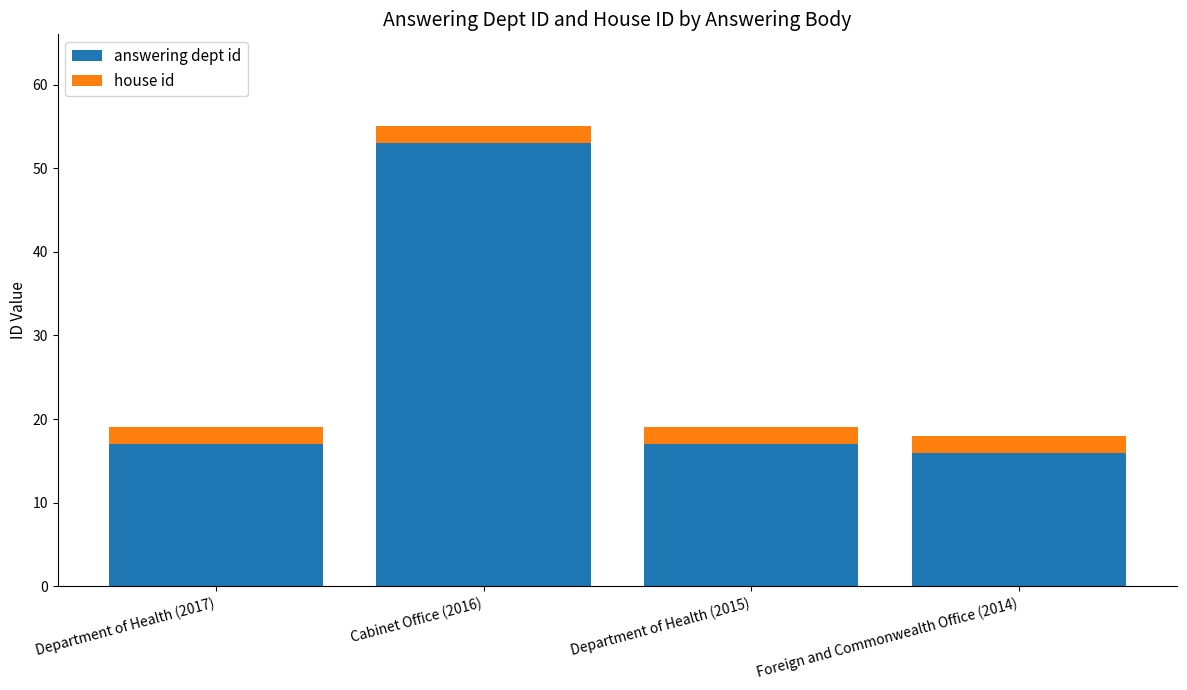

What is the highest value of the answering dept id series?

53